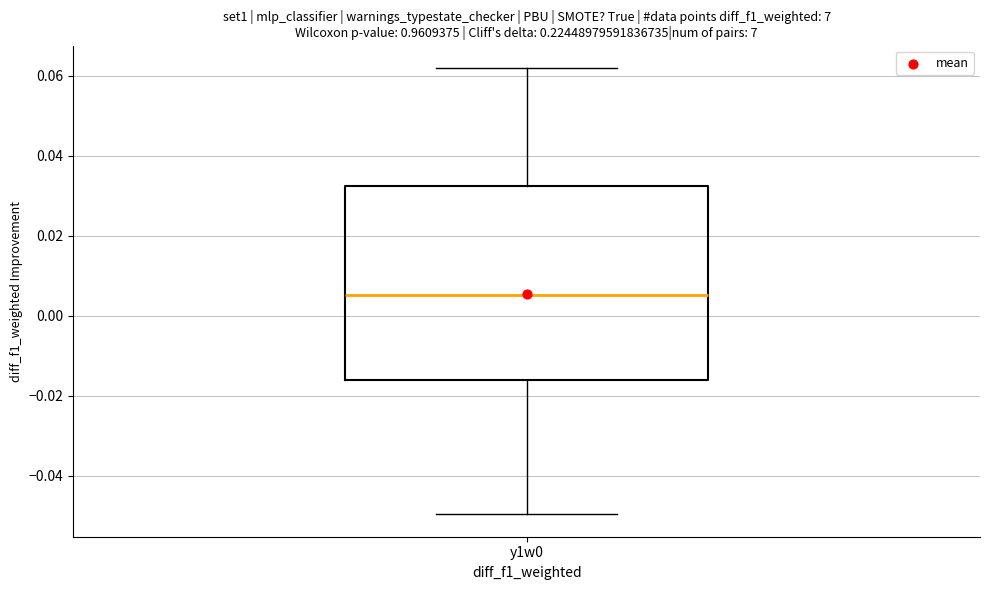

Transcribe this box plot: give where the median line is, the range the box spans, and where the two whiskers end, as read against the y-axis. The values are not printed on the chart, so give them approximately, as read against the axis.

median 0.006, box -0.016 to 0.032, whiskers -0.050 to 0.062